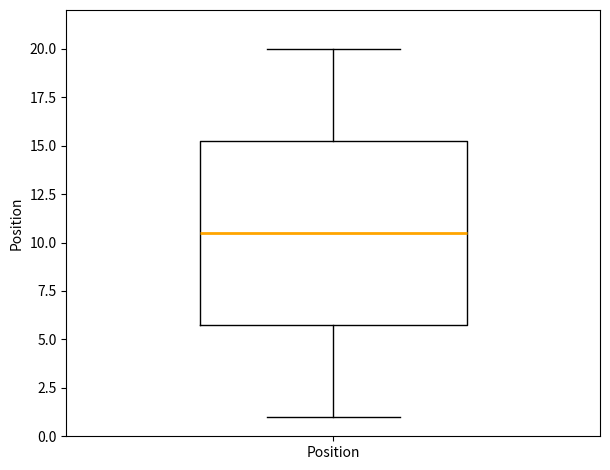

Read this box plot against the y-axis: the position of the median line, the range covered by the box, and the ends of both whiskers. The values are not printed on the chart, so give them approximately, as read against the axis.

median 10.5, box 6.0 to 15.5, whiskers 1.0 to 20.0